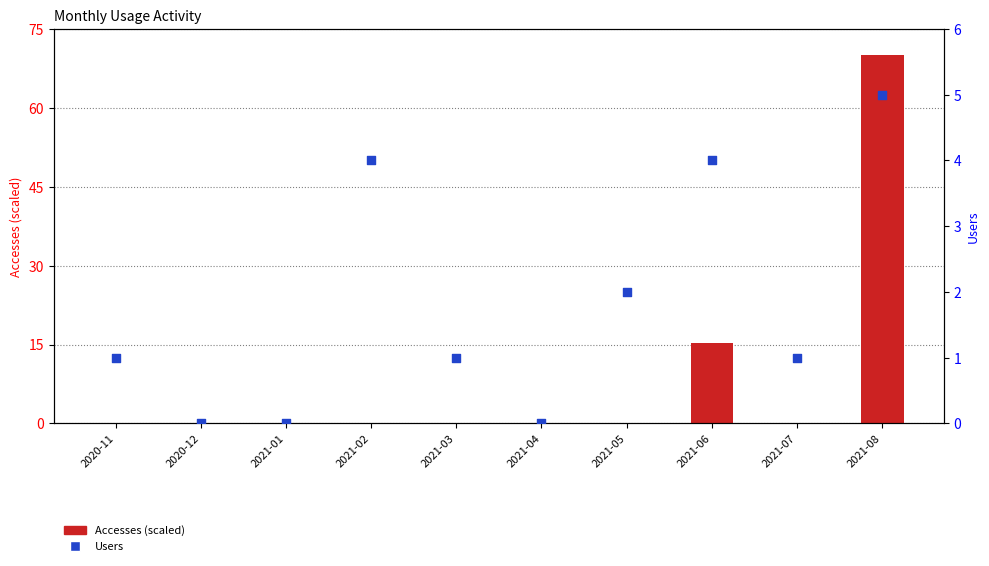

Is the value of Accesses (scaled) at 2021-04 greater than the value of Users at 2021-02?

No